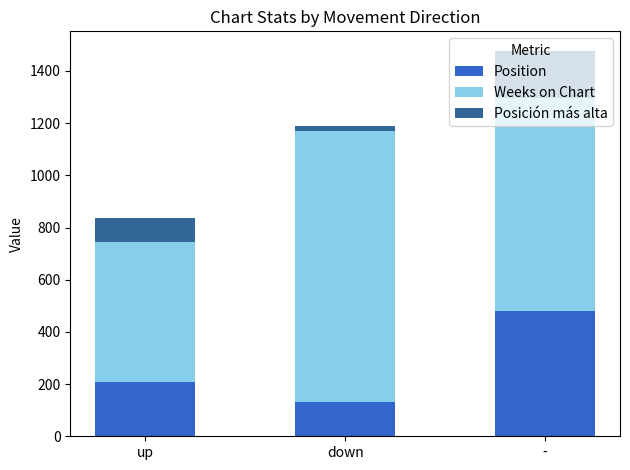

Are the bars grouped side by side (vs. stacked)?

No